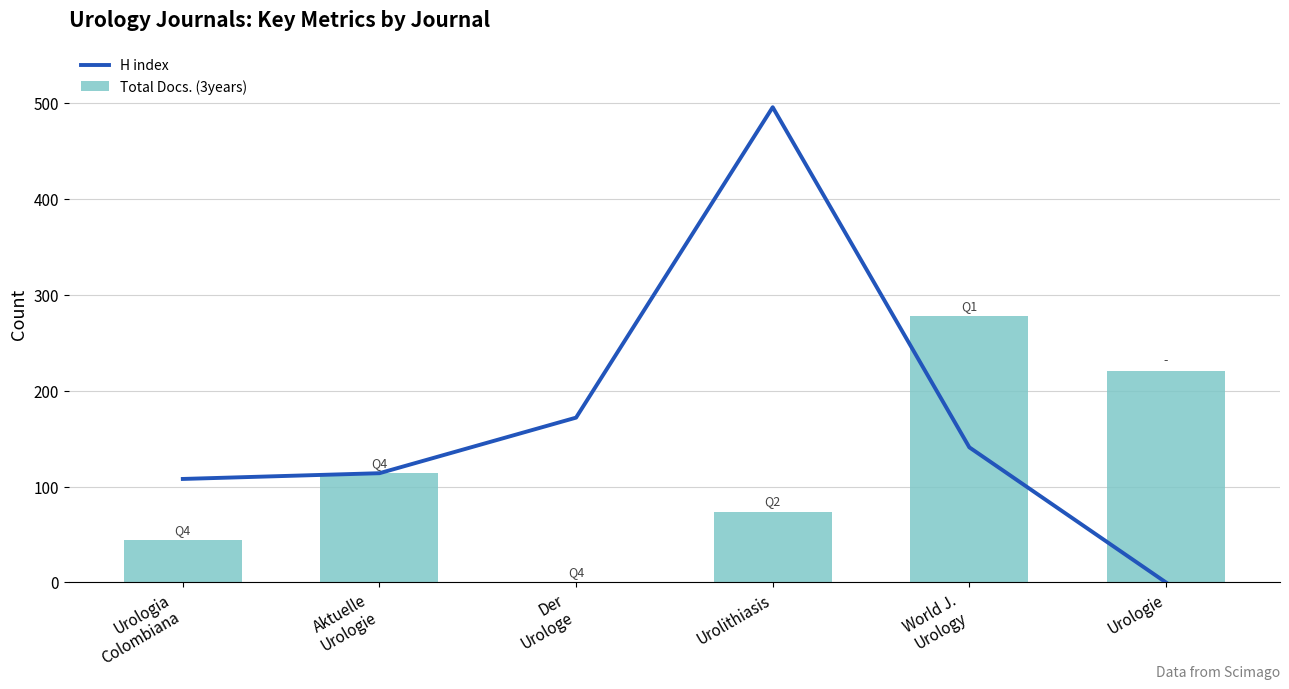

What is the difference between the second highest and second lowest values in the H index series?

64